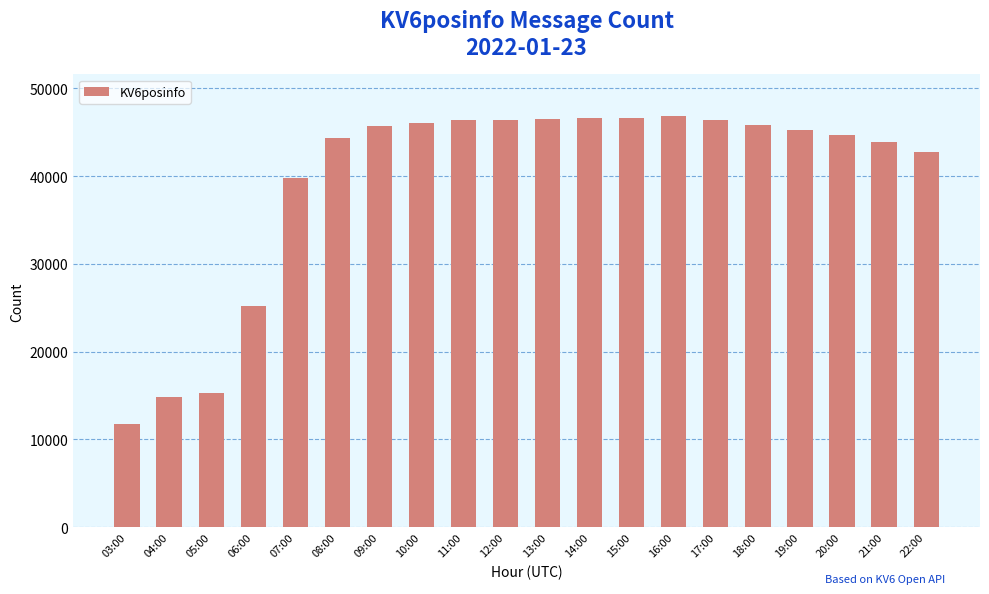

The value at 19:00 is 45267. True or false?

True